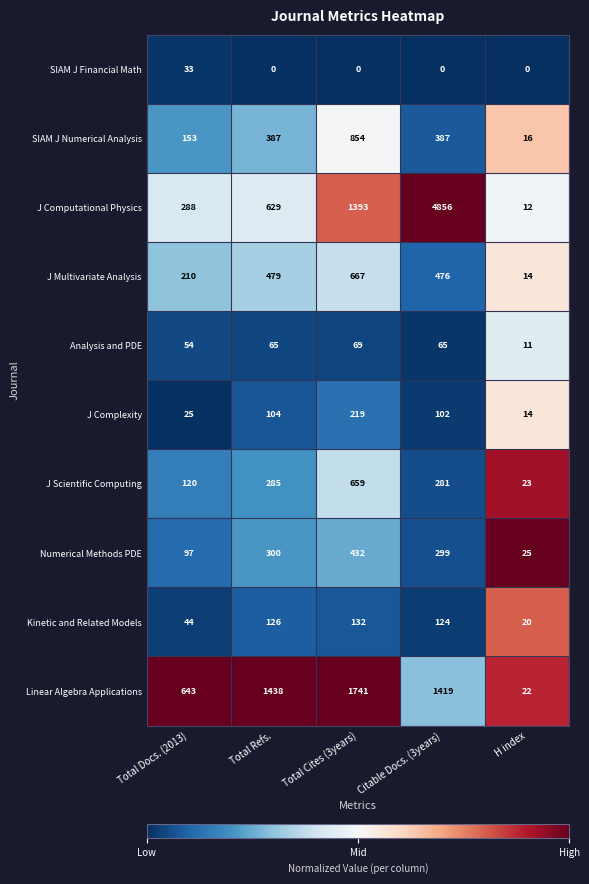

Rank the categories by J Complexity value from lowest to highest.

H index, Total Docs. (2013), Citable Docs. (3years), Total Refs., Total Cites (3years)